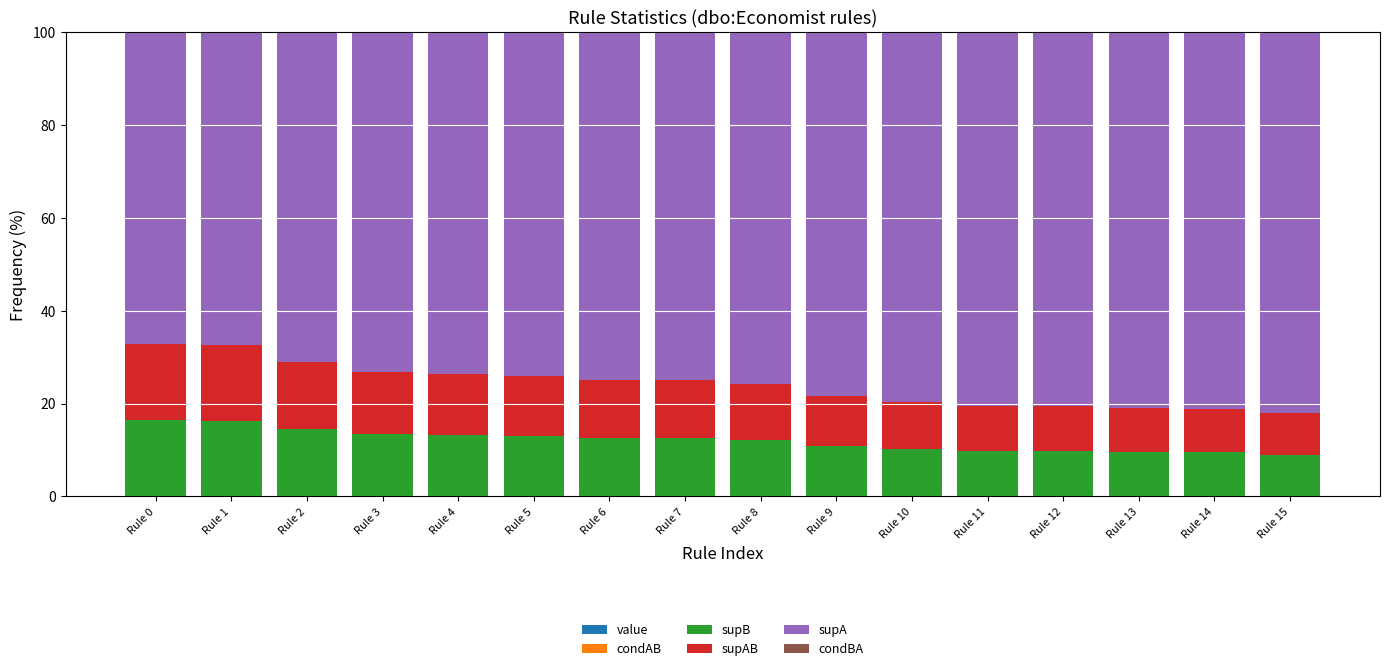

How many series are shown in this chart?

6